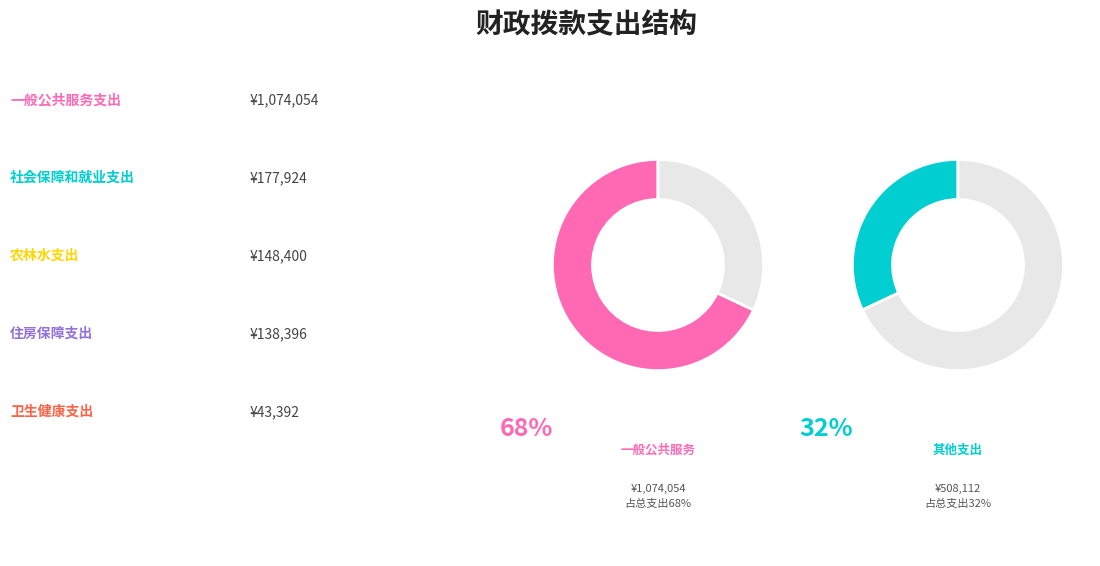

Rank the categories by value from lowest to highest.

卫生健康支出, 住房保障支出, 农林水支出, 社会保障和就业支出, 一般公共服务支出